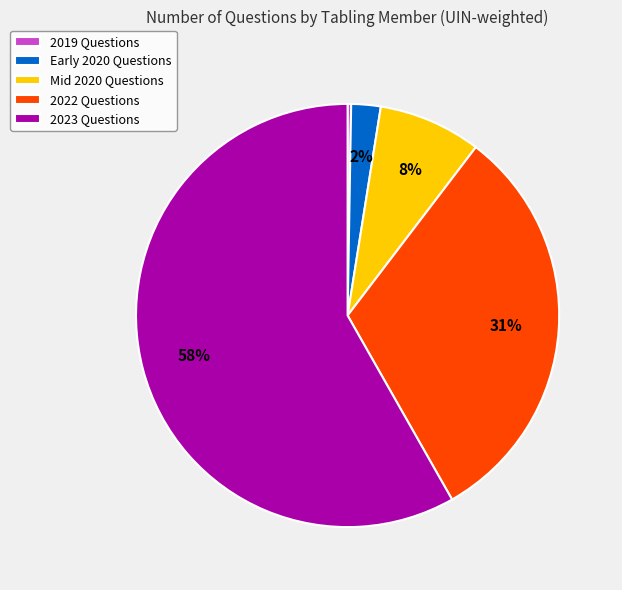

Is there any slice that represents more than half of the pie?

Yes